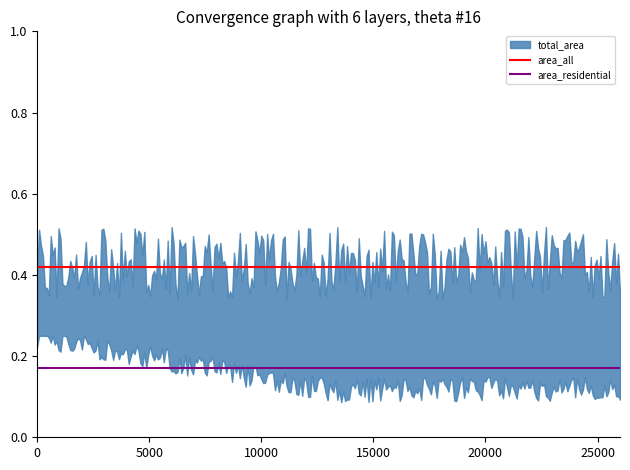

What is the total value across all series at 5000?

0.6